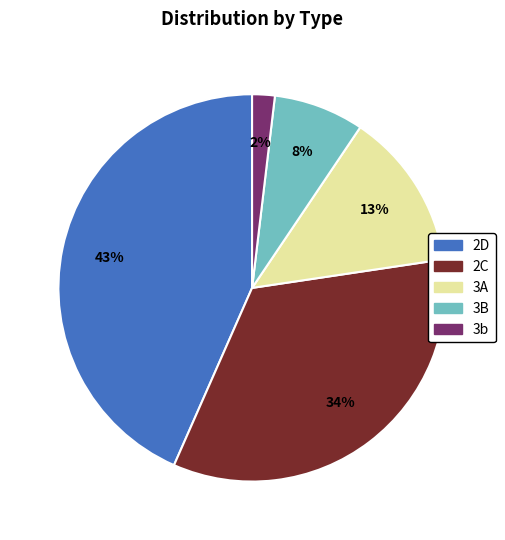

Rank the categories by value from lowest to highest.

3b, 3B, 3A, 2C, 2D